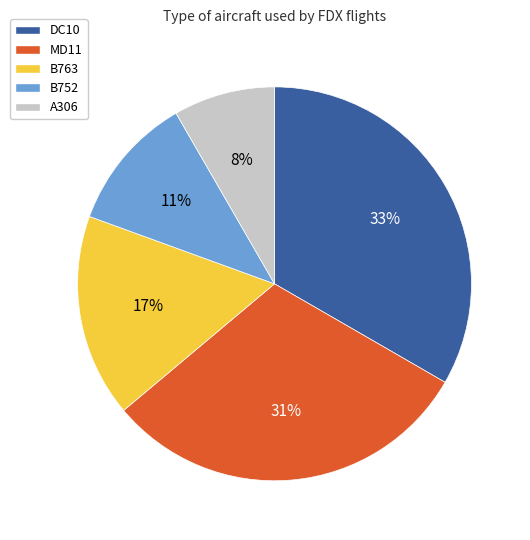

To the nearest percent, what is the difference between the B752 and A306 slice percentages?

3%